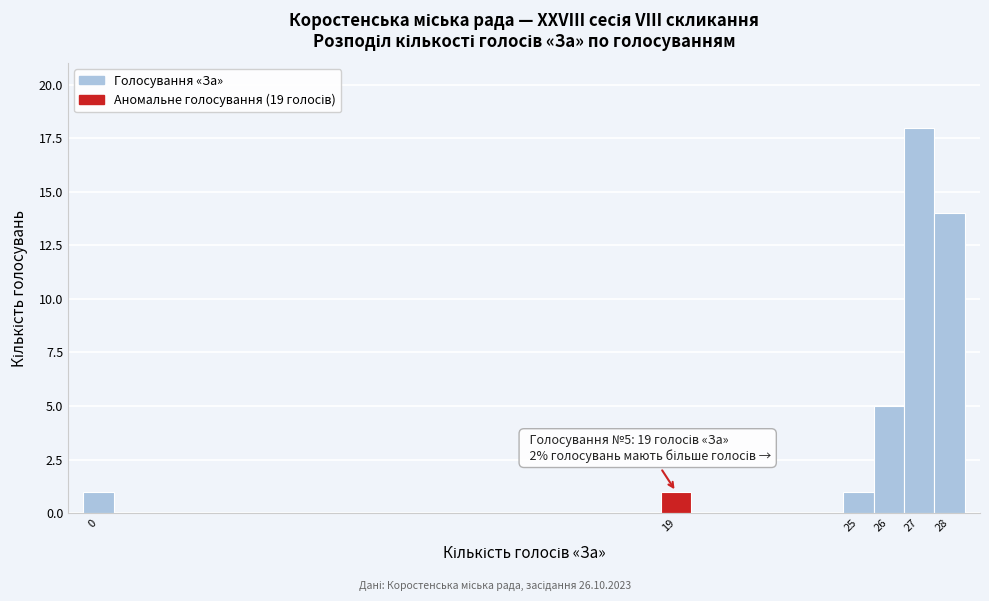

Over which range of the x-axis is the bar tallest?

26.5 to 27.5